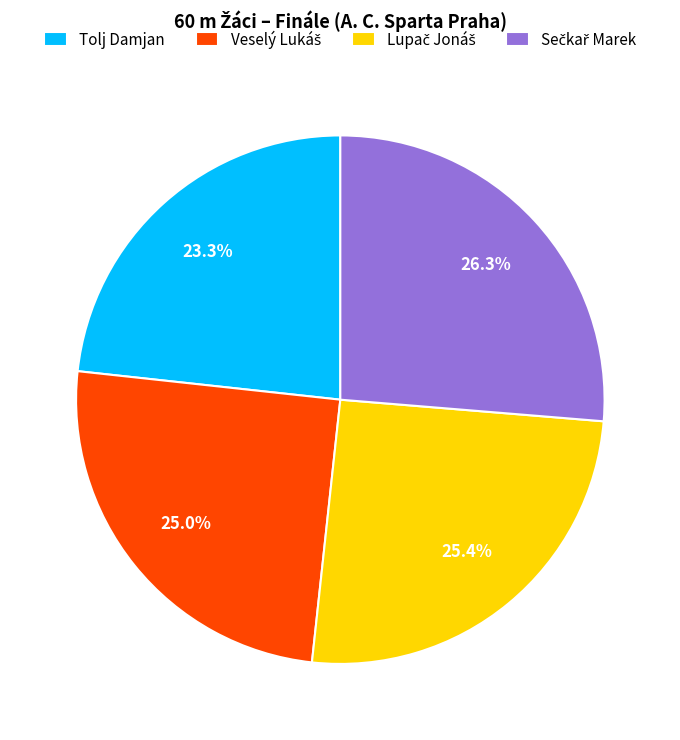

What portion of the pie excludes Tolj Damjan?

76.7%